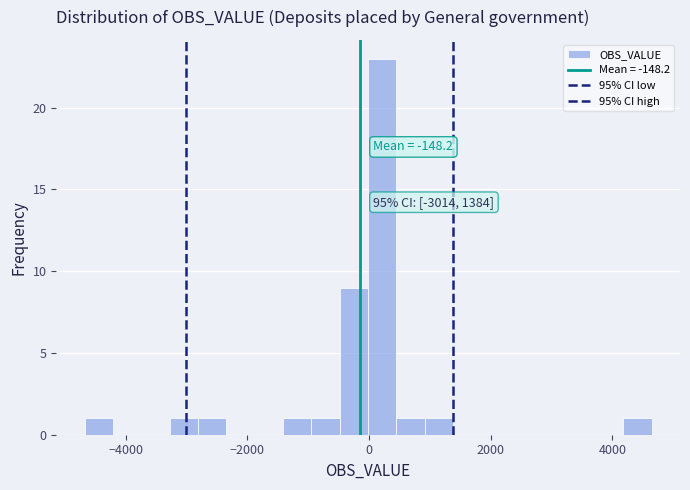

Read against the x-axis, roughly where is the centre of the tallest bar?

200